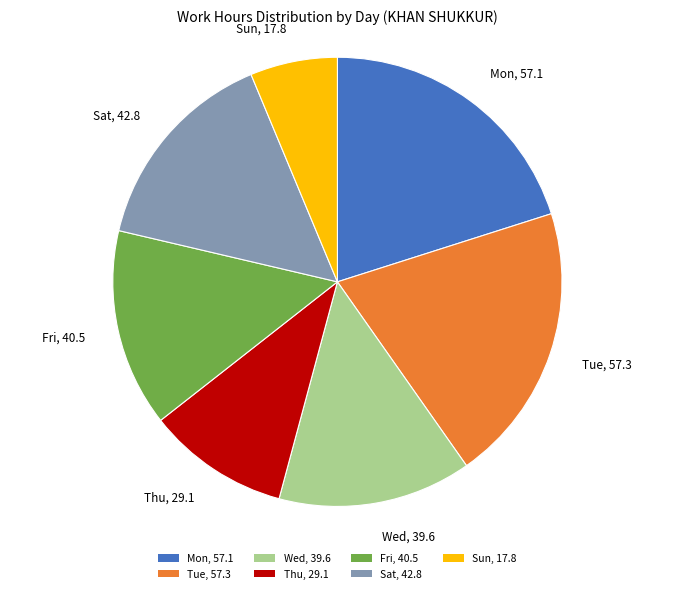

How many segments does this pie chart have?

7